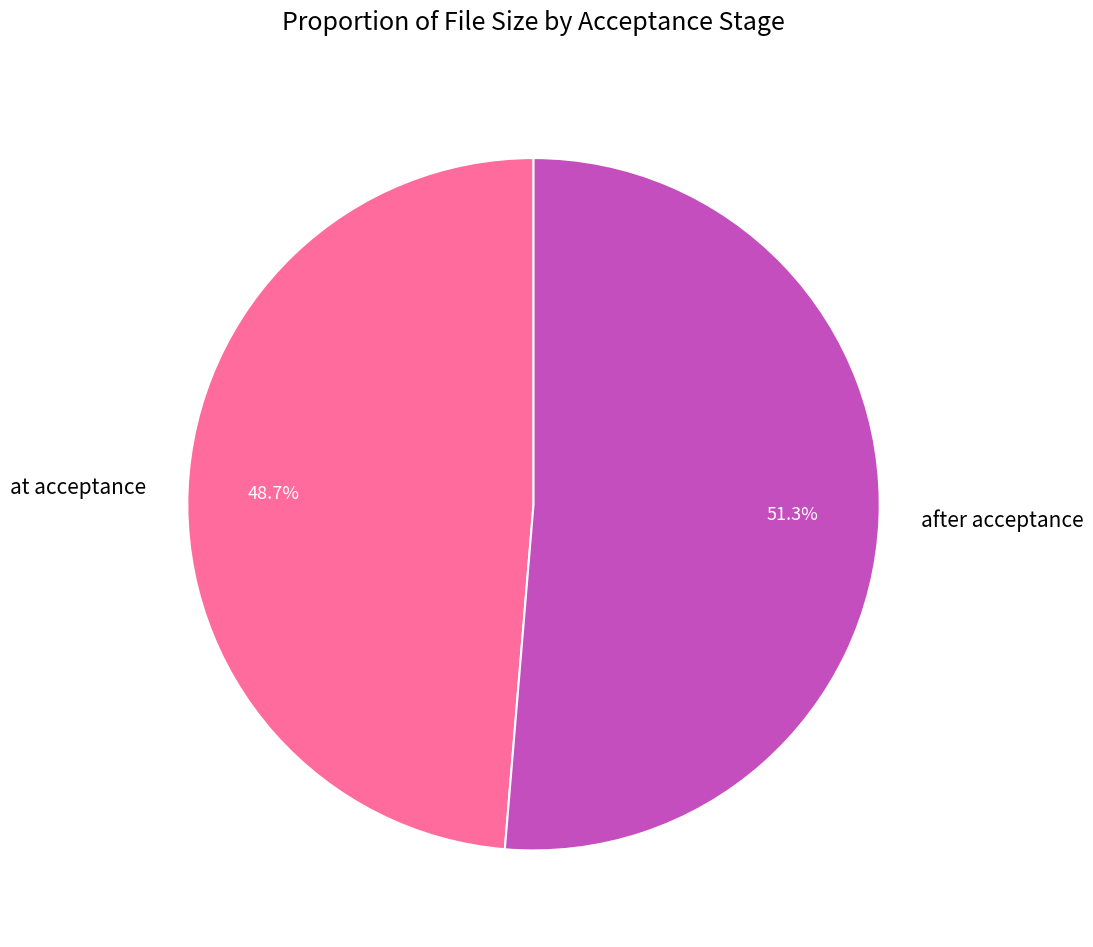

Do at acceptance and after acceptance together represent more than half of the pie?

Yes